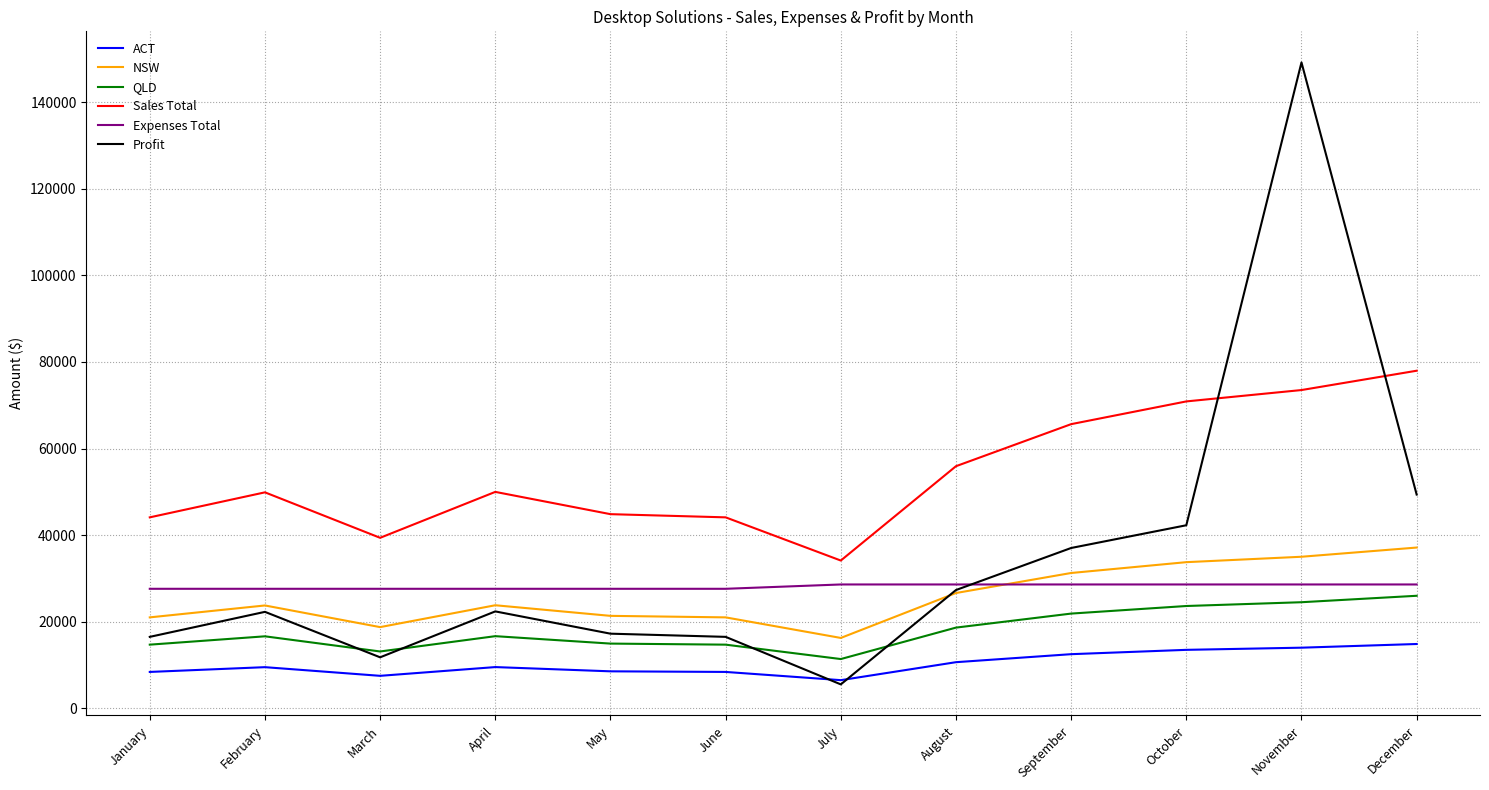

What is the difference between the highest and lowest values at April?

40460.0